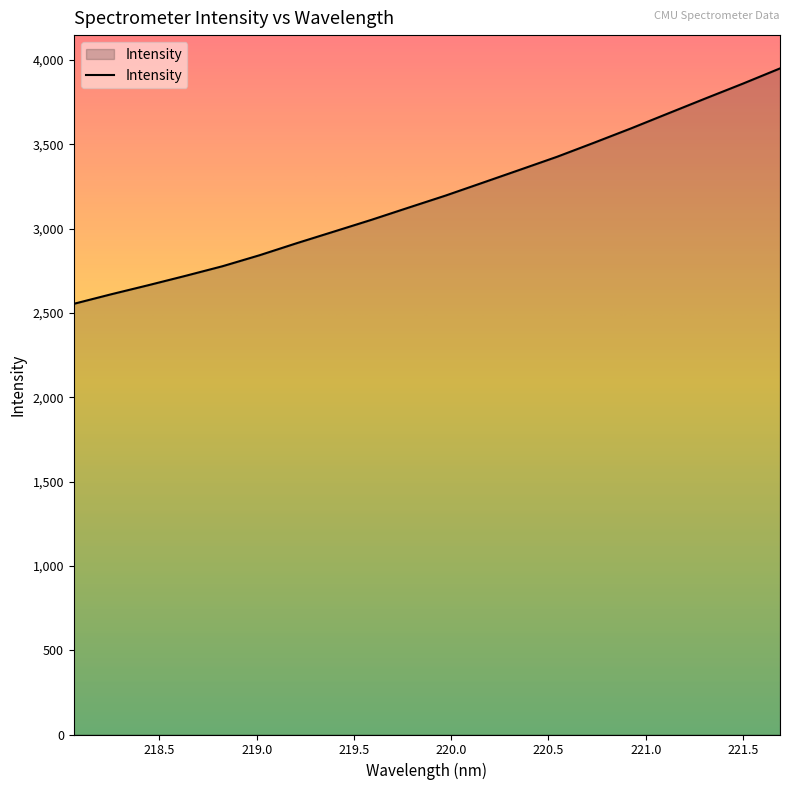

What is the greatest value displayed?

3950.1